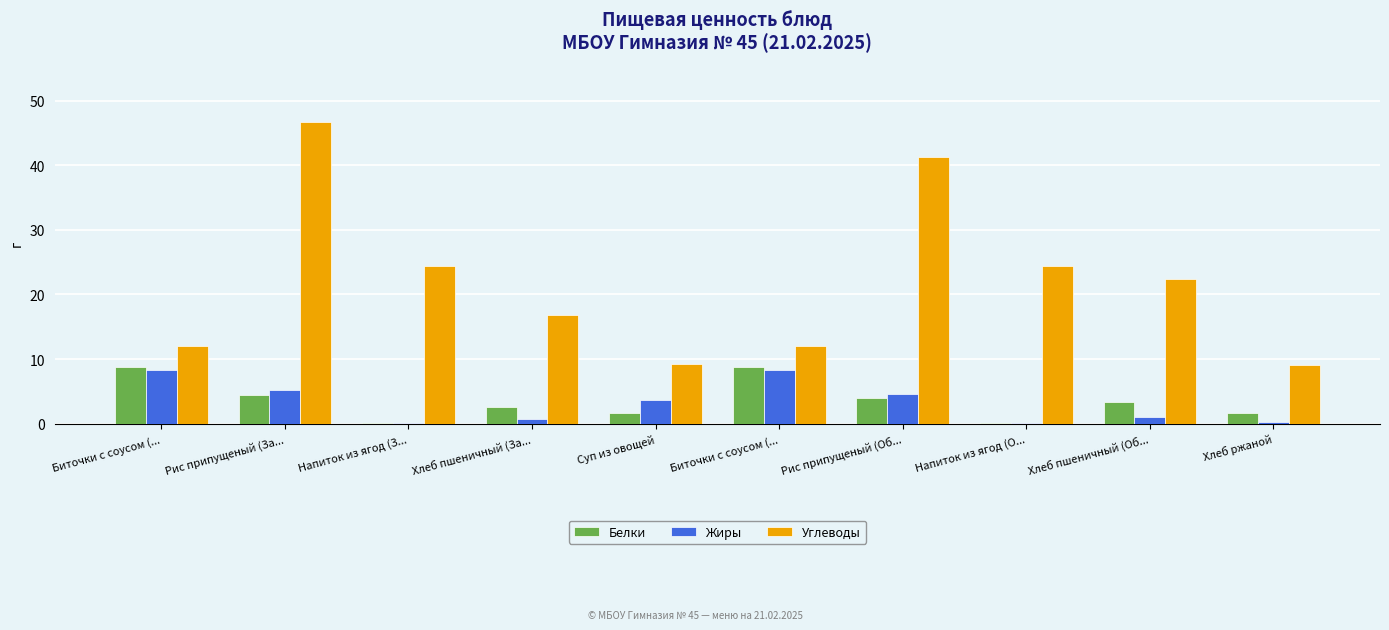

How many categories are shown in the chart?

10